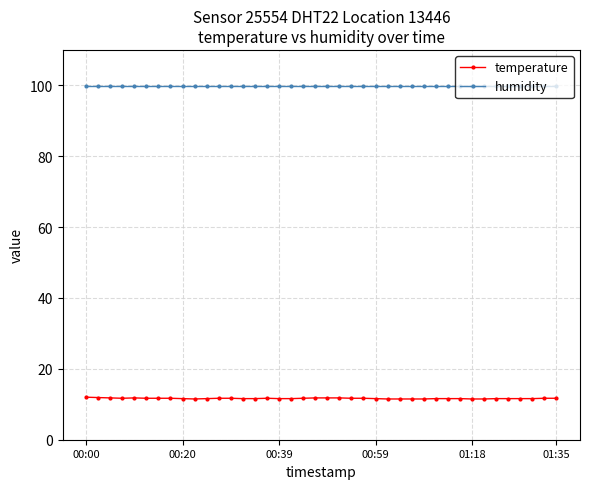

Rank the series by their maximum value, from lowest to highest.

temperature, humidity